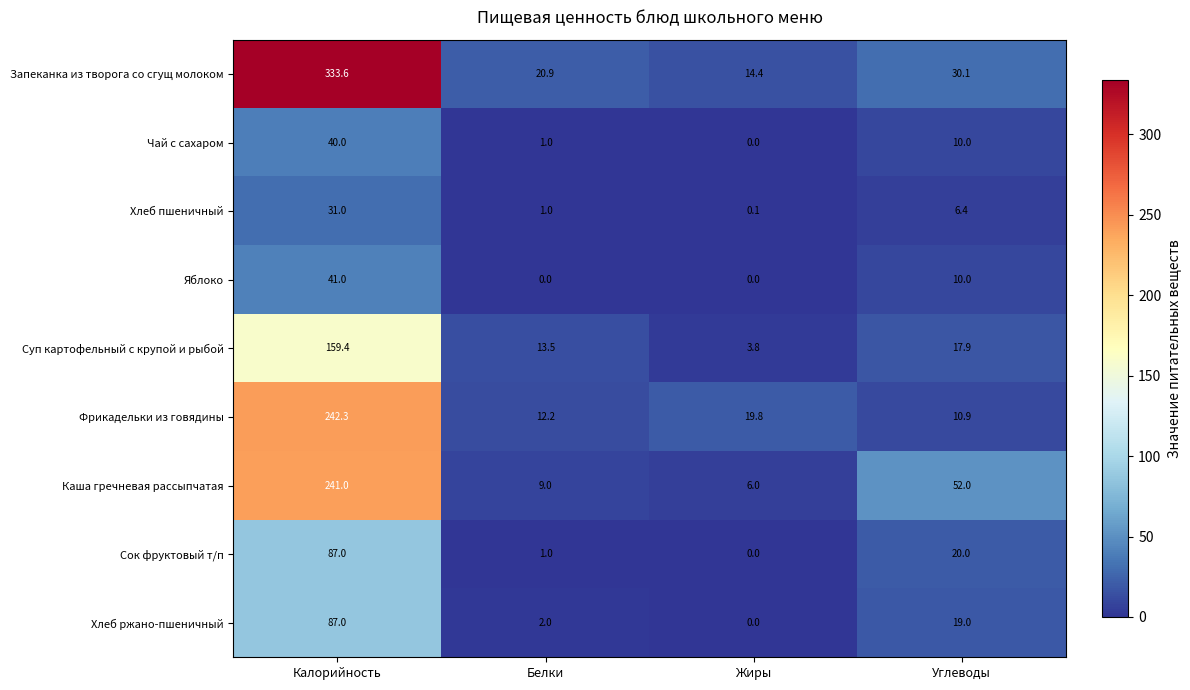

At how many categories does at least one series exceed 83?

1